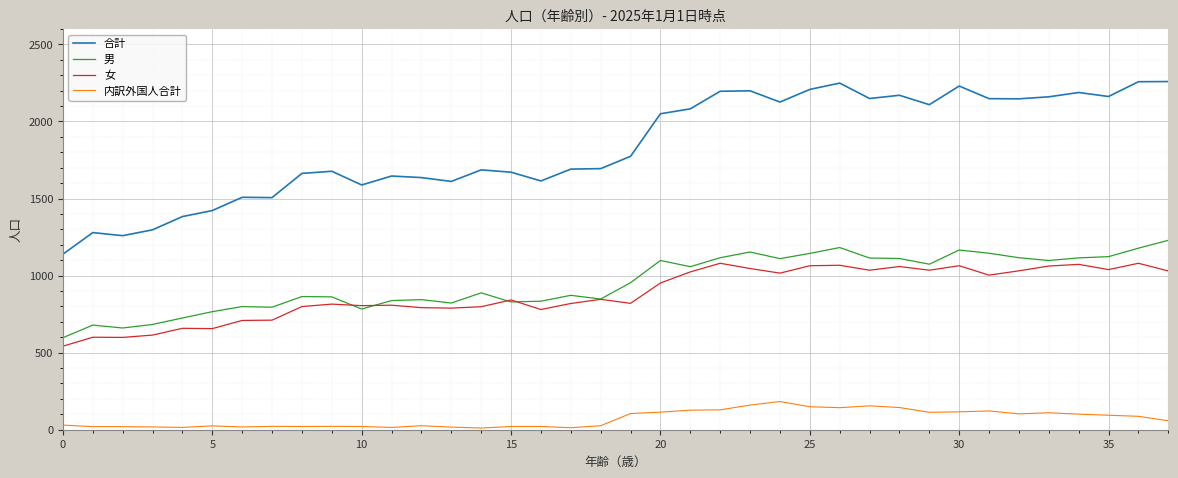

True or false: 合計 and 男 cross at least once.

False